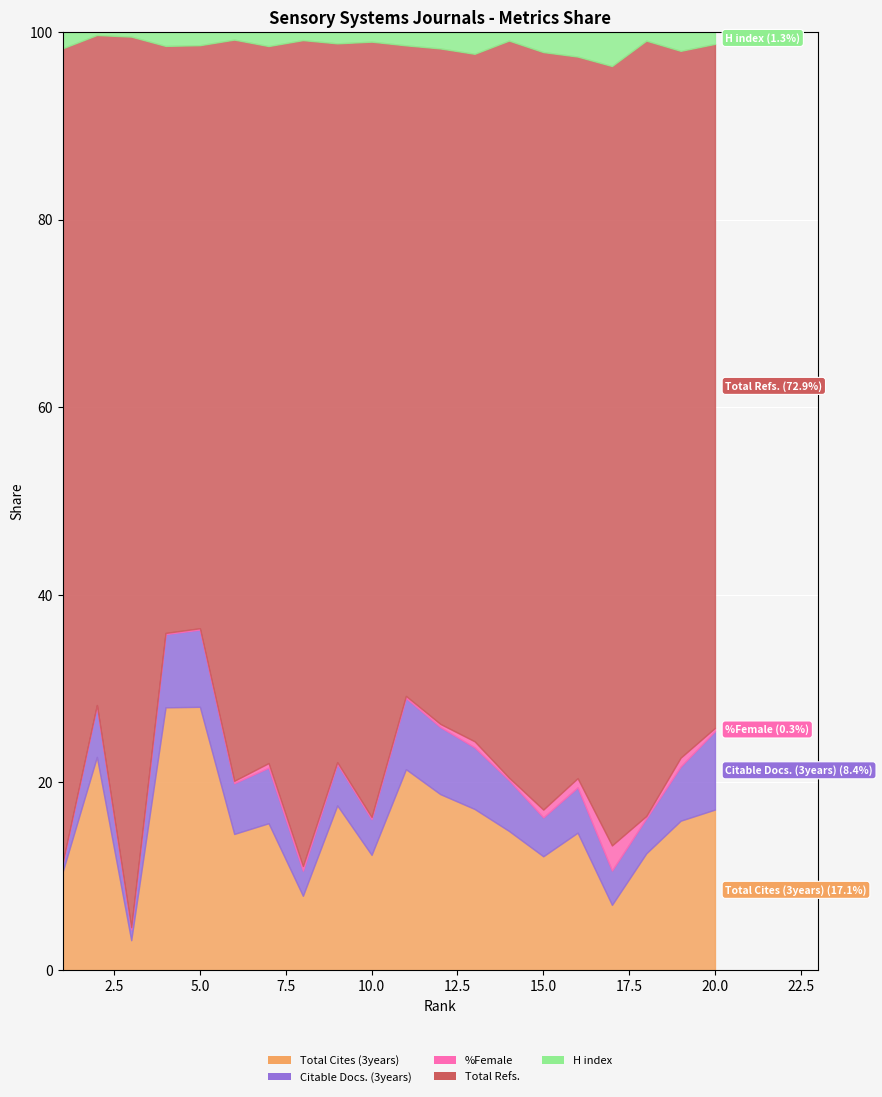

At how many categories does at least one series exceed 16773?

1